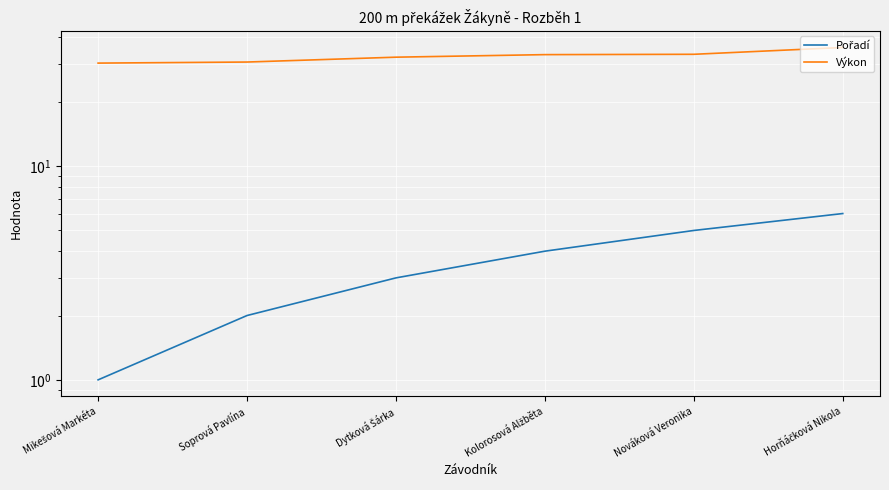

What is the greatest value displayed?

35.9